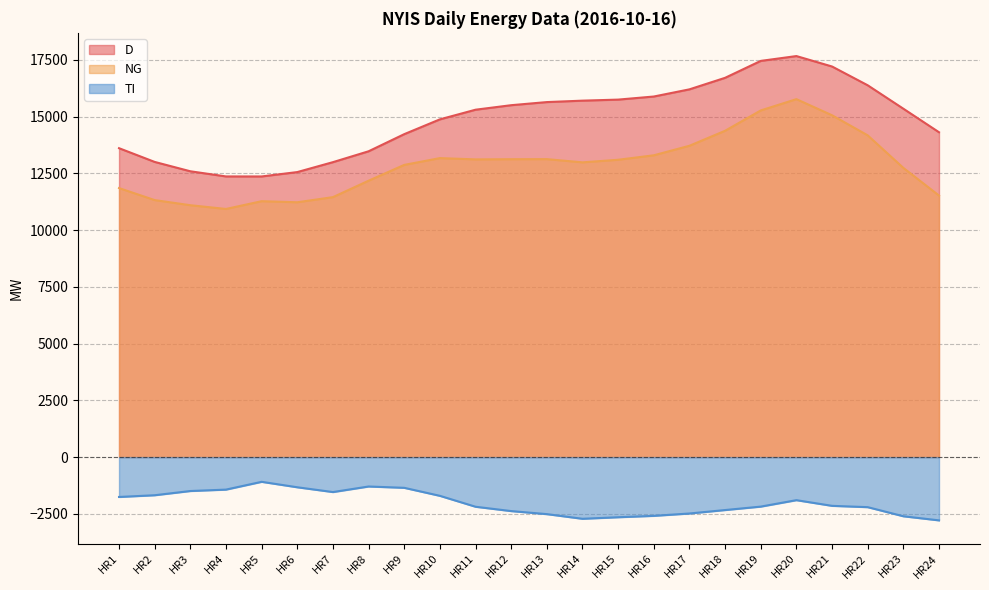

Which series has the largest total across all categories?

D